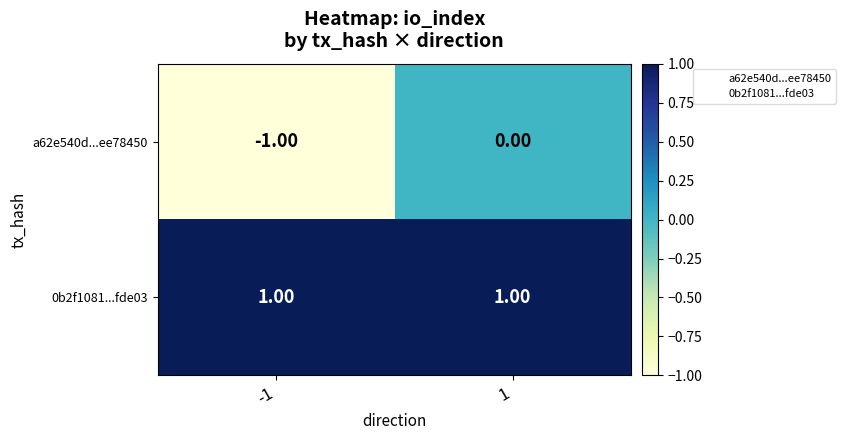

What is the maximum value for 0b2f1081...fde03?

1